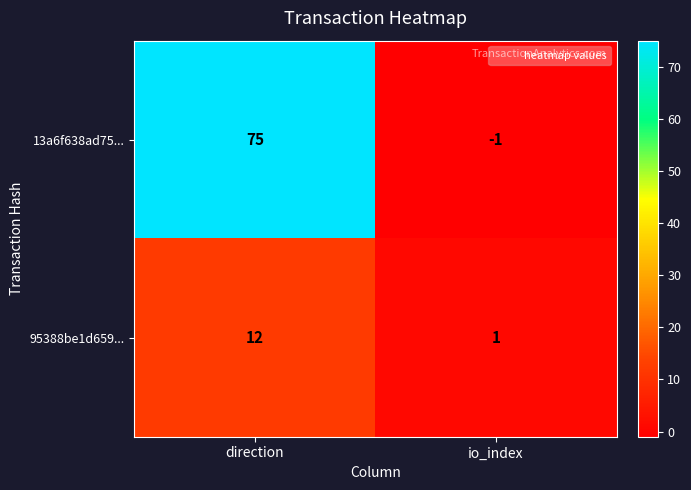

What is the difference between the highest and lowest values at direction?

63